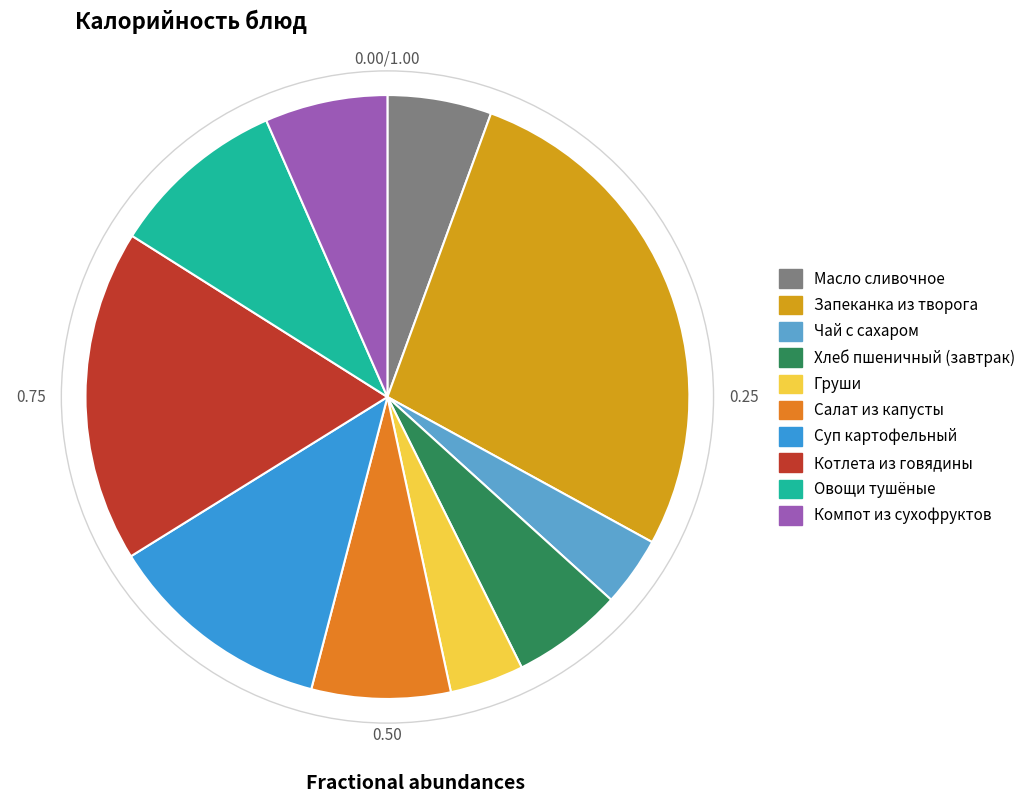

Which slice is the largest?

Запеканка из творога